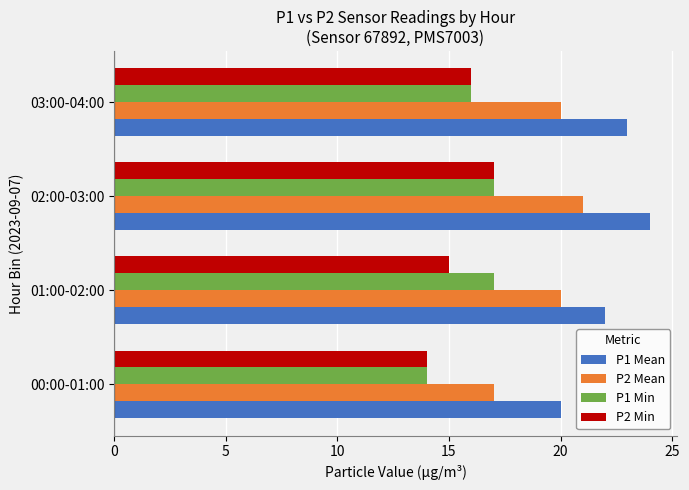

What is the total value across all series at 02:00-03:00?

79